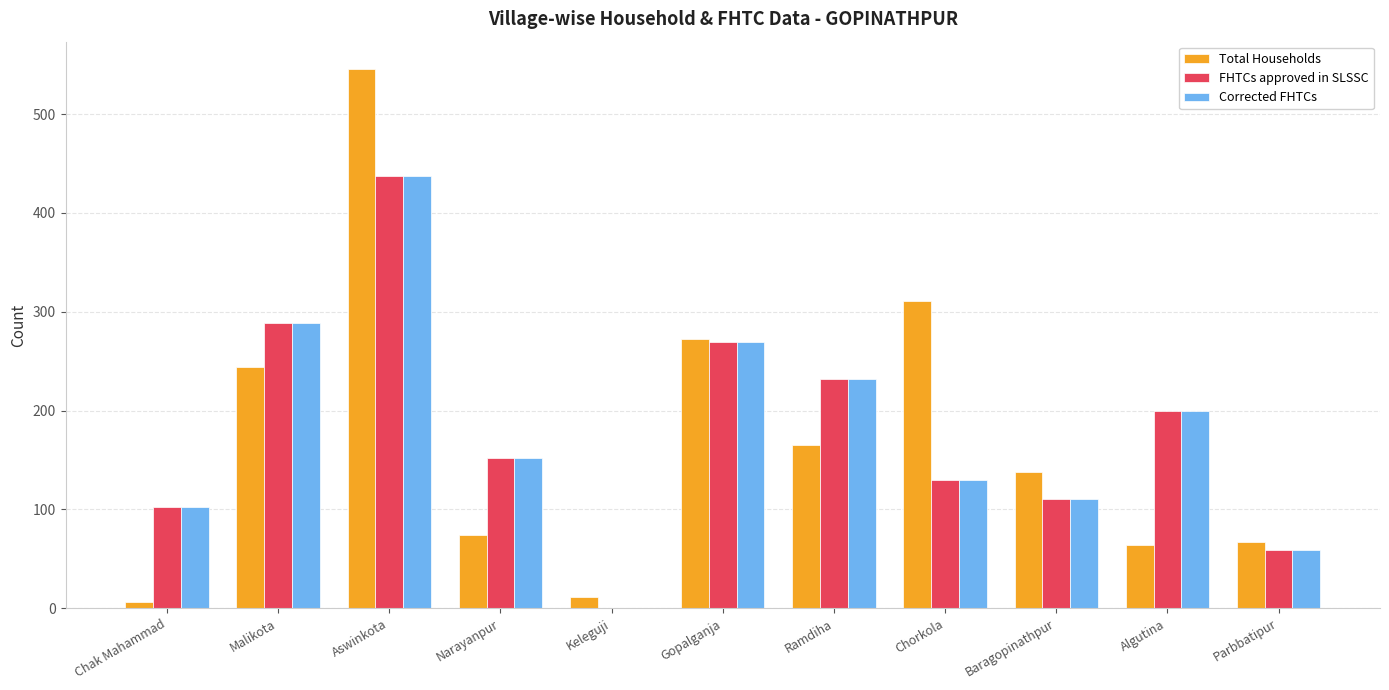

What are all the series names shown in the legend?

Total Households, FHTCs approved in SLSSC, Corrected FHTCs